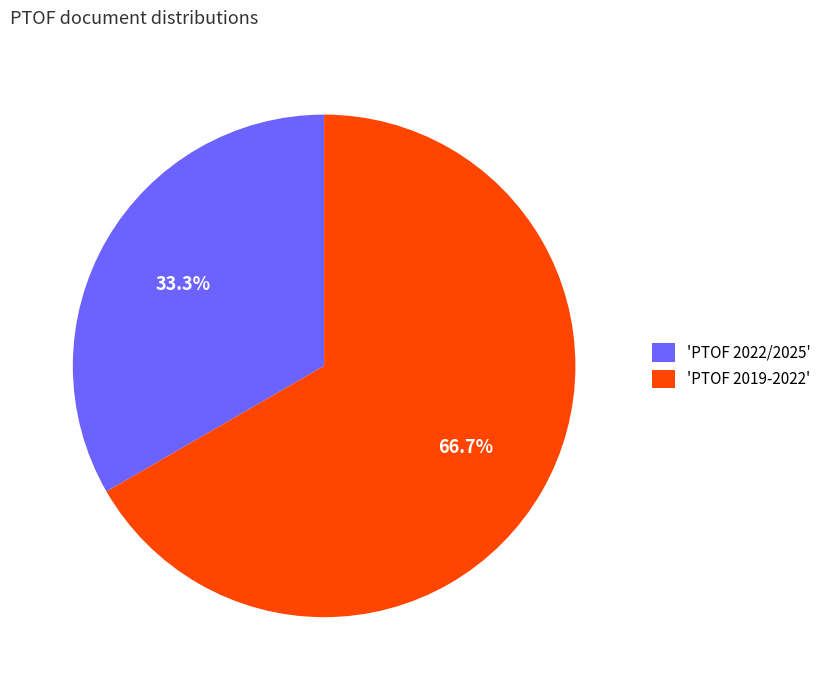

Rank the categories by value from lowest to highest.

'PTOF 2022/2025', 'PTOF 2019-2022'